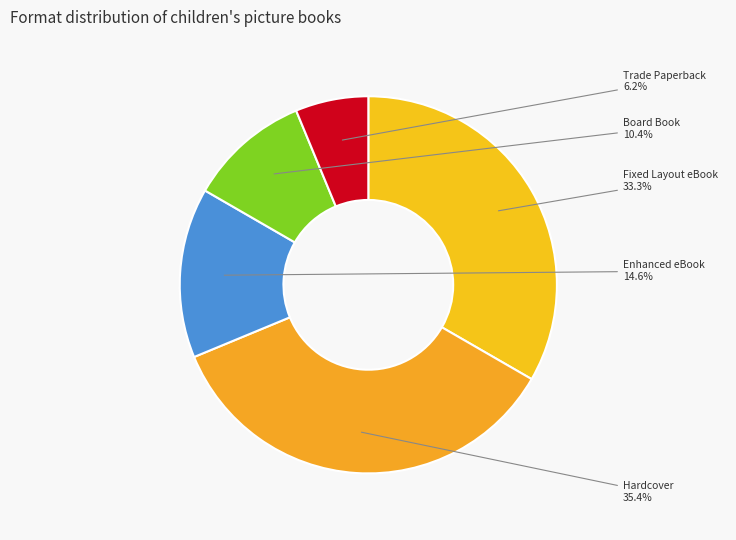

Rank the categories by value from lowest to highest.

Trade Paperback, Board Book, Enhanced eBook, Fixed Layout eBook, Hardcover